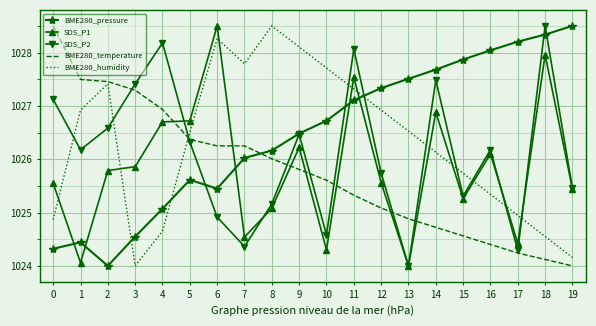

Which series ends up on top after the final intersection of BME280_pressure and SDS_P1?

BME280_pressure